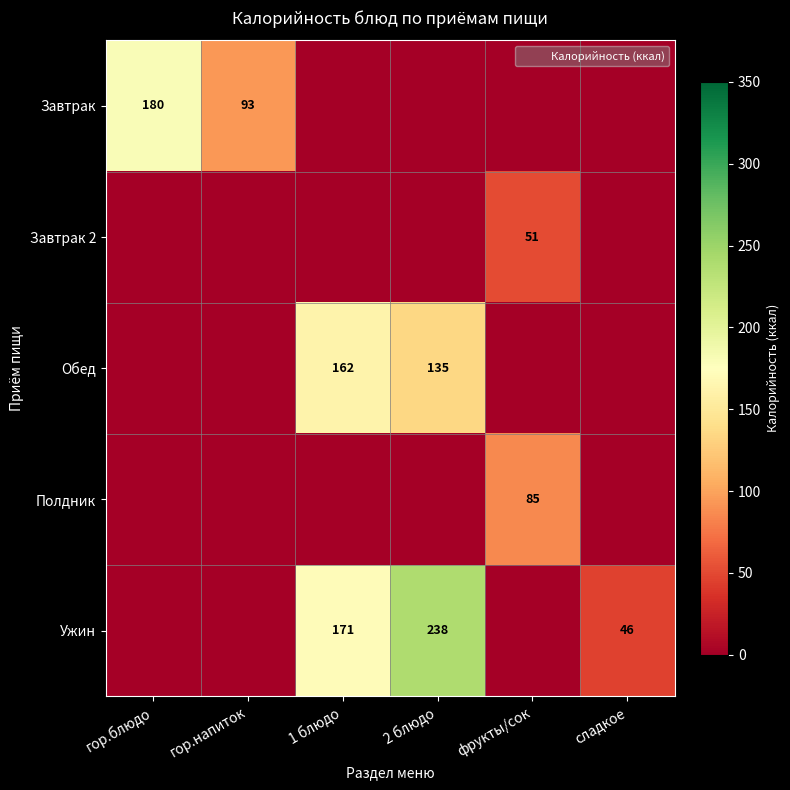

Which has a higher value, 1 блюдо or сладкое?

1 блюдо